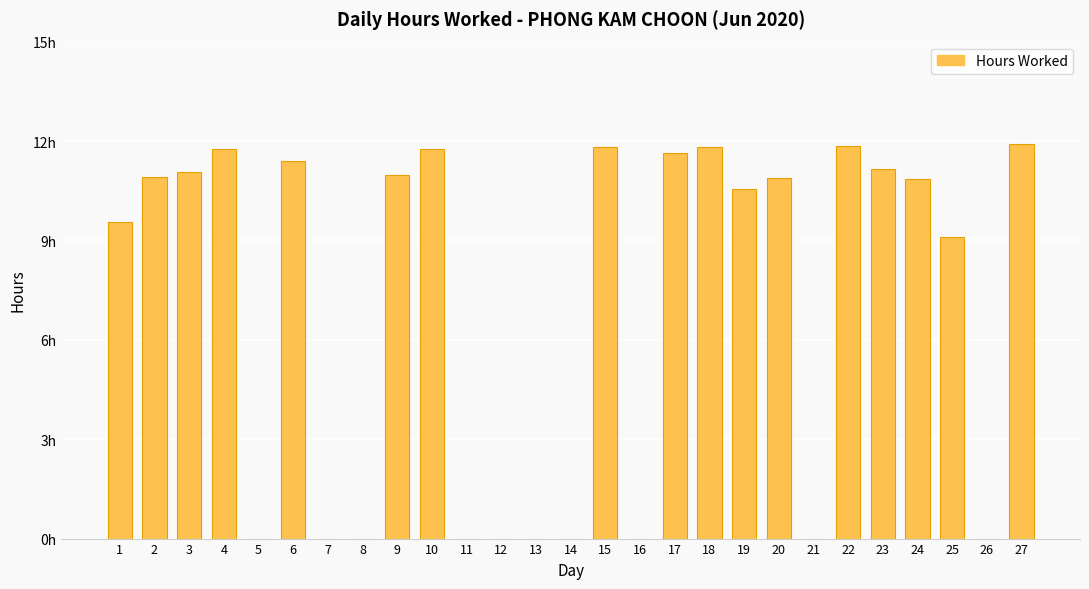

Reading left to right, transcribe all the data shown in this chart.

9.6	10.9	11.1	11.8	0.0	11.4	0.0	0.0	11.0	11.8	0.0	0.0	0.0	0.0	11.8	0.0	11.7	11.8	10.6	10.9	0.0	11.8	11.2	10.8	9.1	0.0	11.9